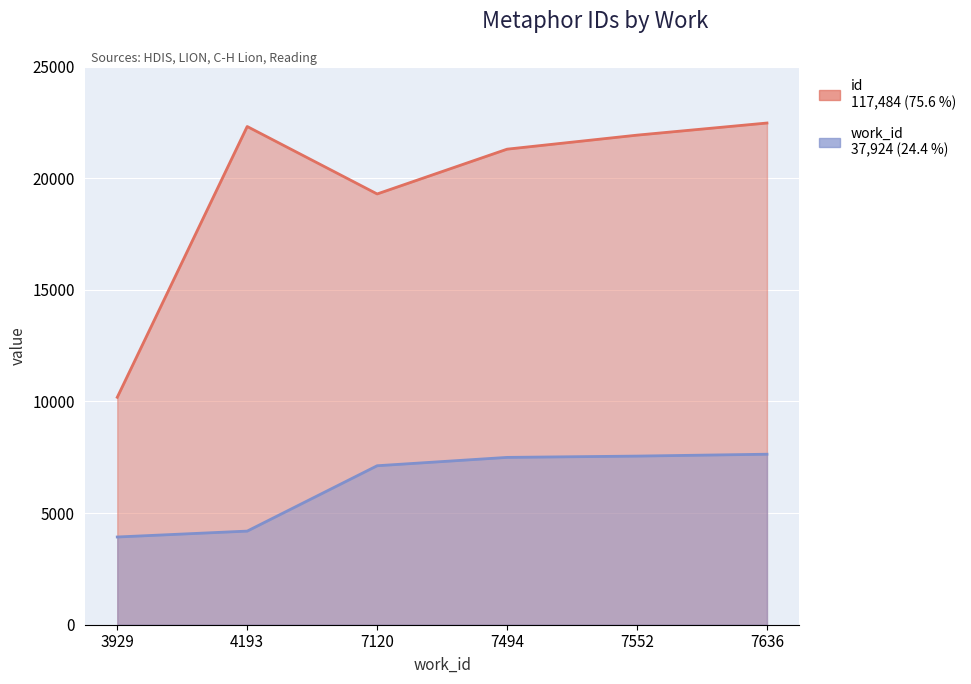

List the labels in order of work_id value, smallest first.

3929, 4193, 7120, 7494, 7552, 7636